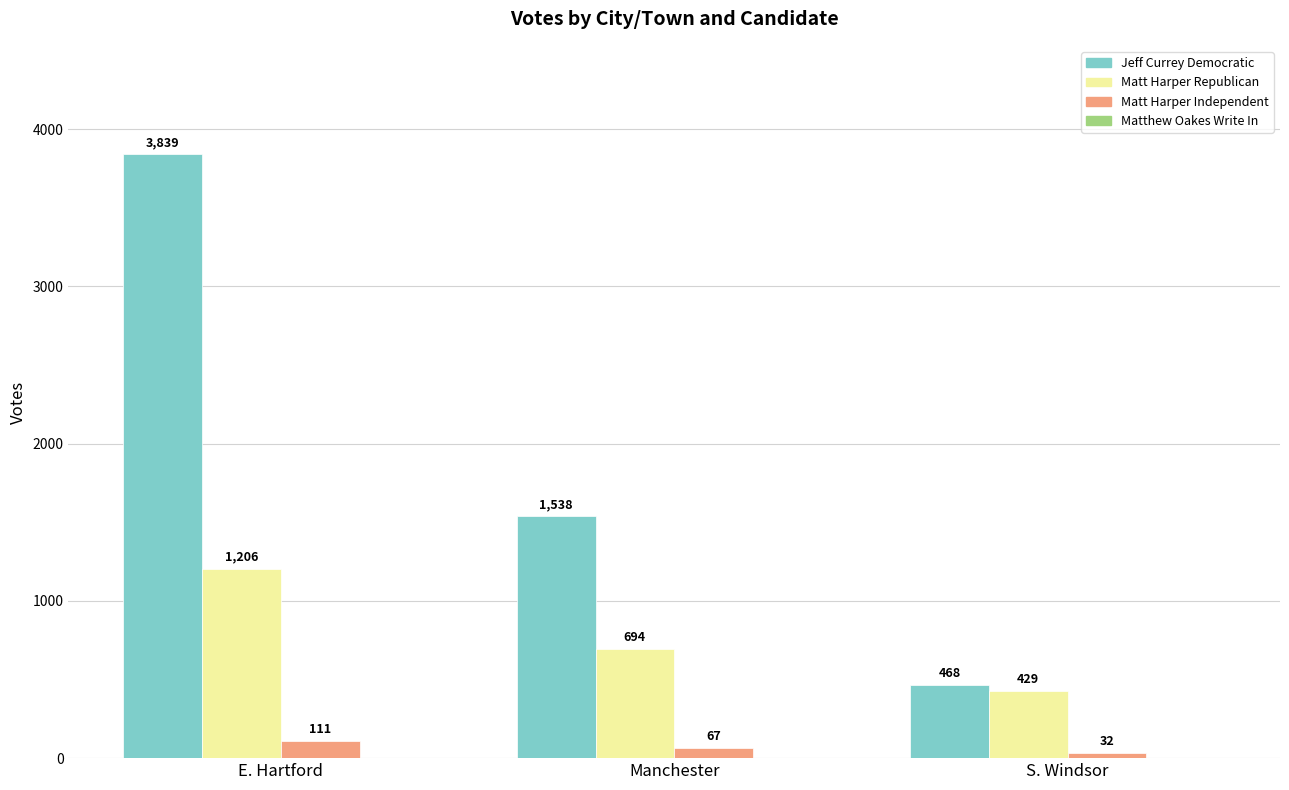

What is the label of the 3rd bar from the right?

E. Hartford